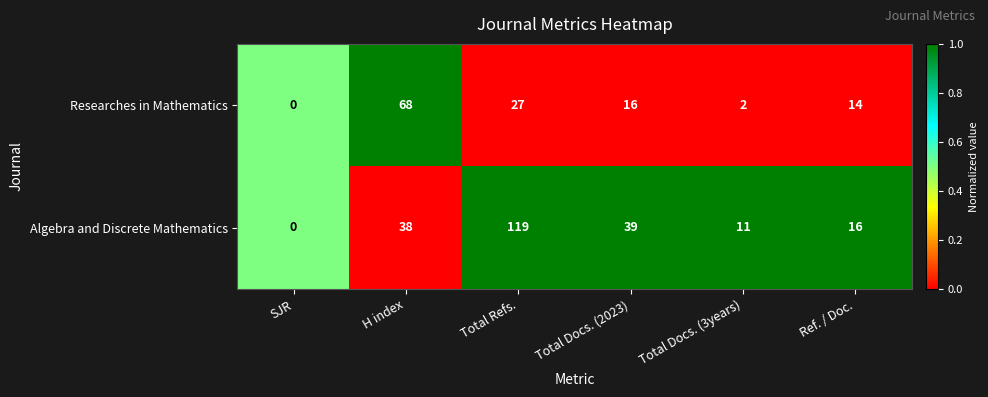

The value of Researches in Mathematics at SJR is 0. True or false?

True